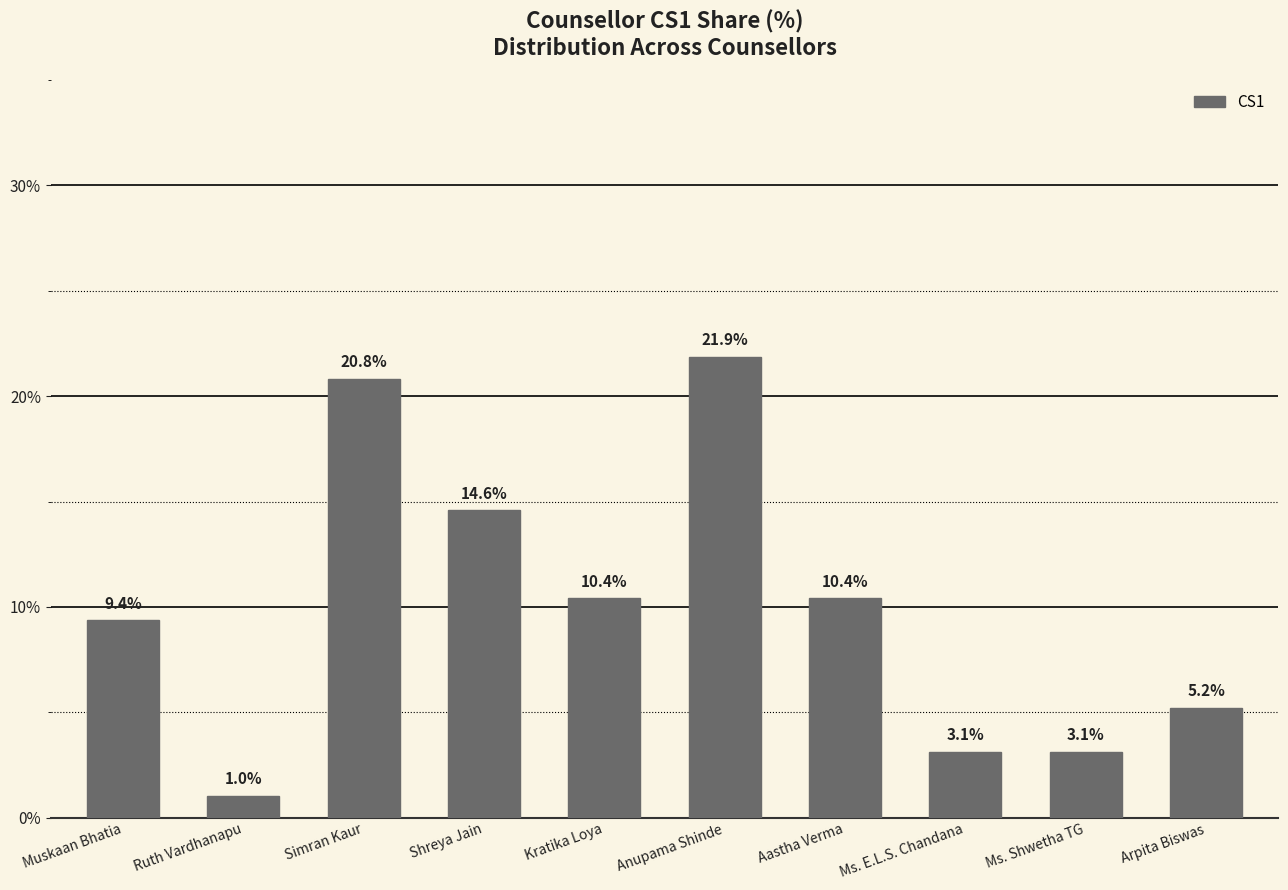

Which label corresponds to the largest value in the chart?

Anupama Shinde